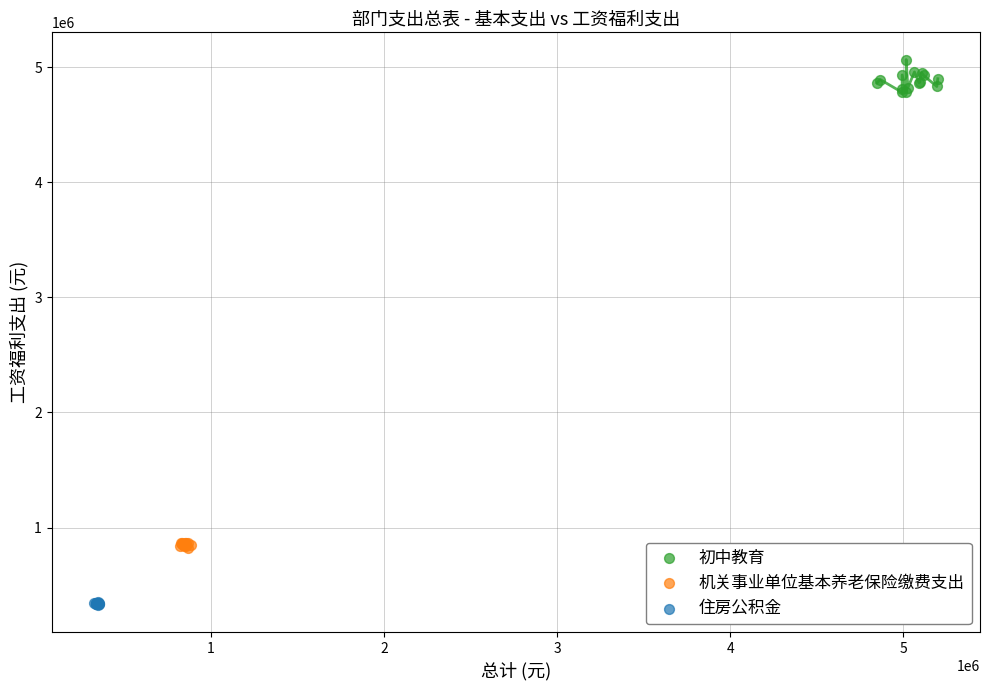

Which series has the widest spread of Y values?

初中教育